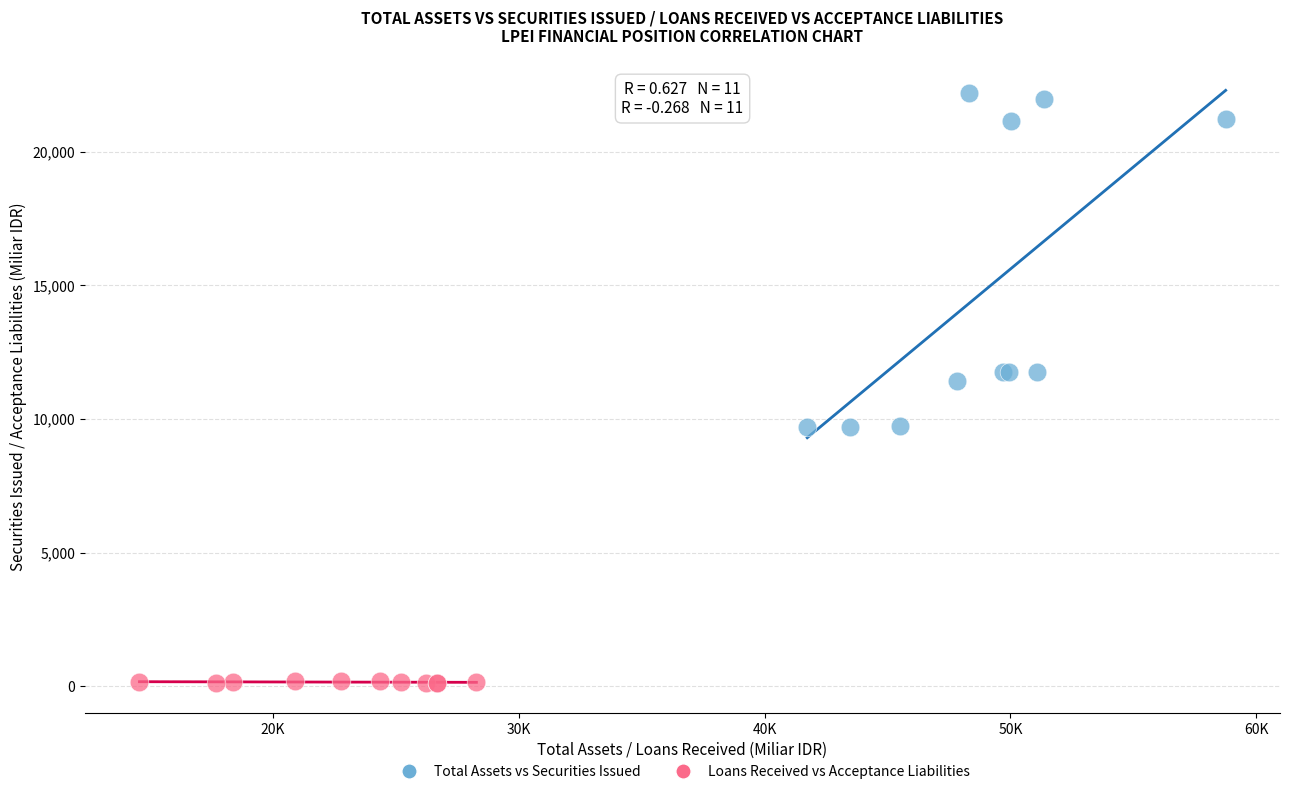

Which series has the largest Y range (max minus min)?

Total Assets vs Securities Issued